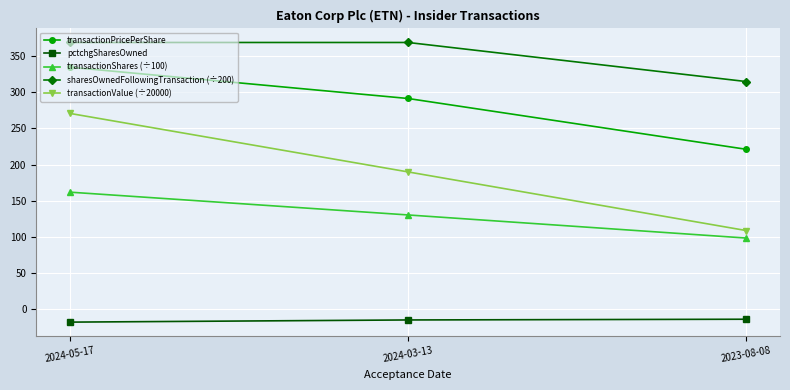

Is the value of transactionShares (÷100) at 2024-03-13 greater than the value of sharesOwnedFollowingTransaction (÷200) at 2024-03-13?

No